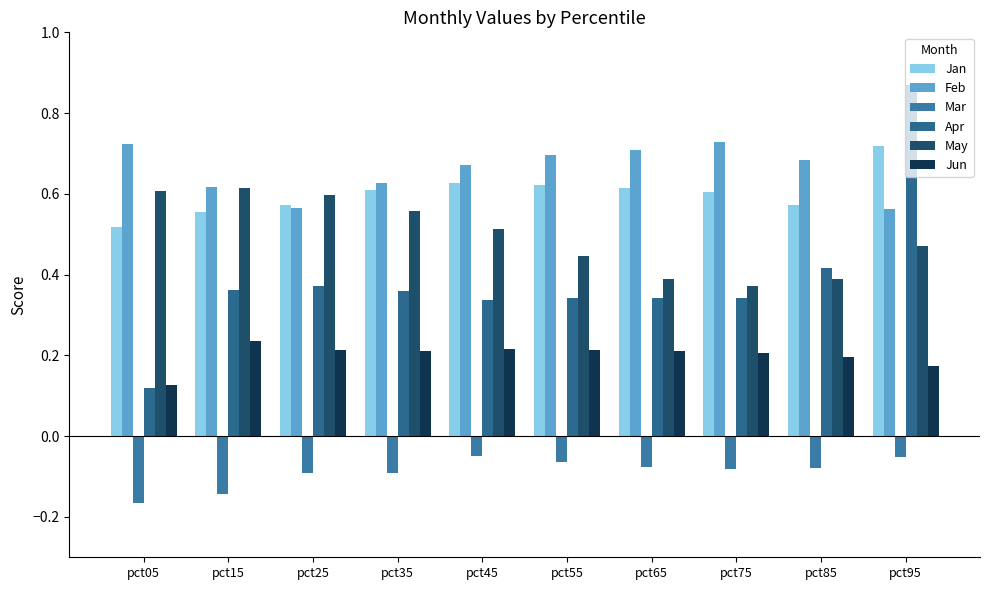

True or false: Feb has a value of 0.7 at pct55.

True